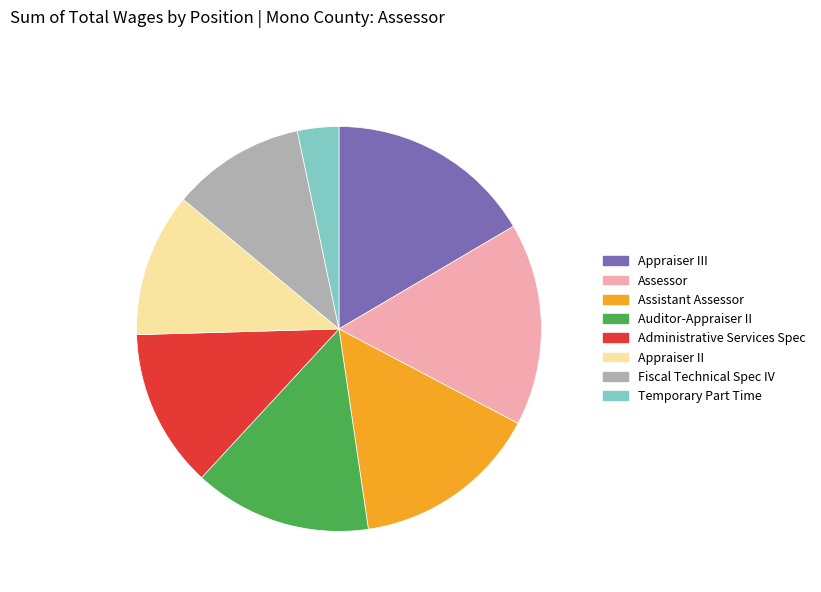

The Appraiser III slice represents 3% of the pie. True or false?

False